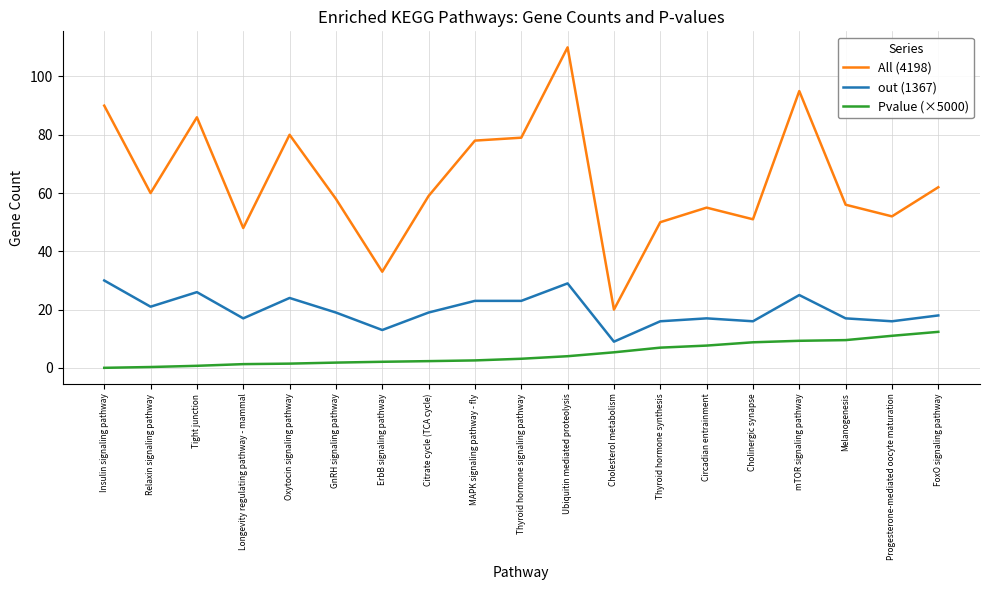

What is the maximum value for out (1367)?

30.0